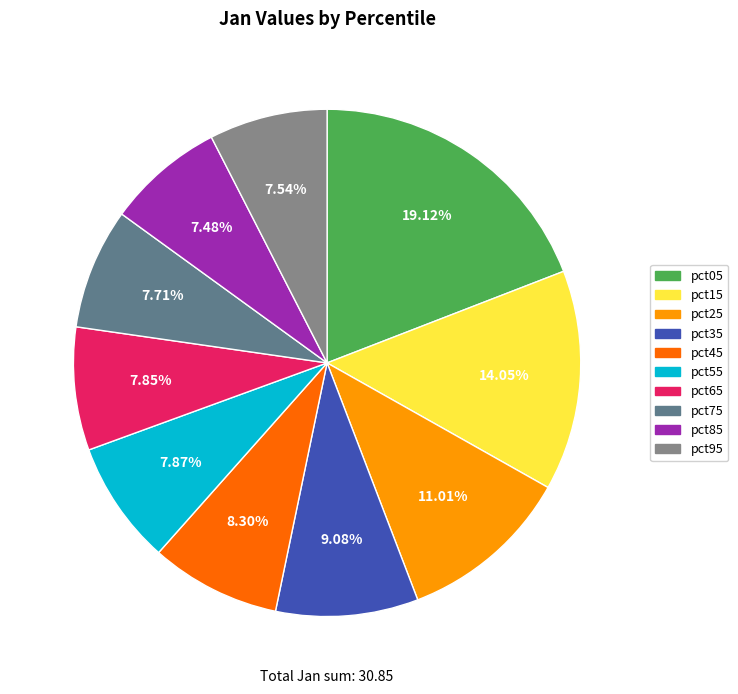

To the nearest percent, what percentage of the pie is pct05?

19%